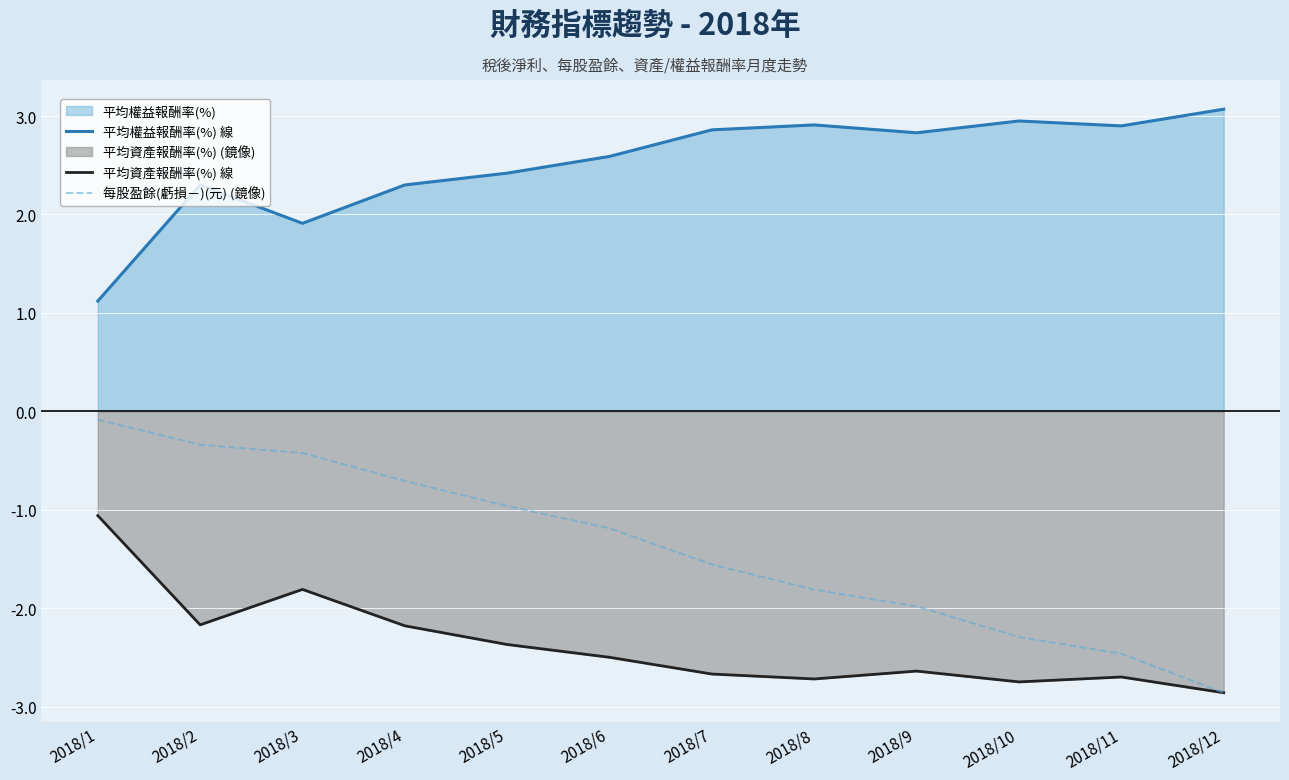

Where is the first local maximum for 平均權益報酬率(%) 線?

2018/2